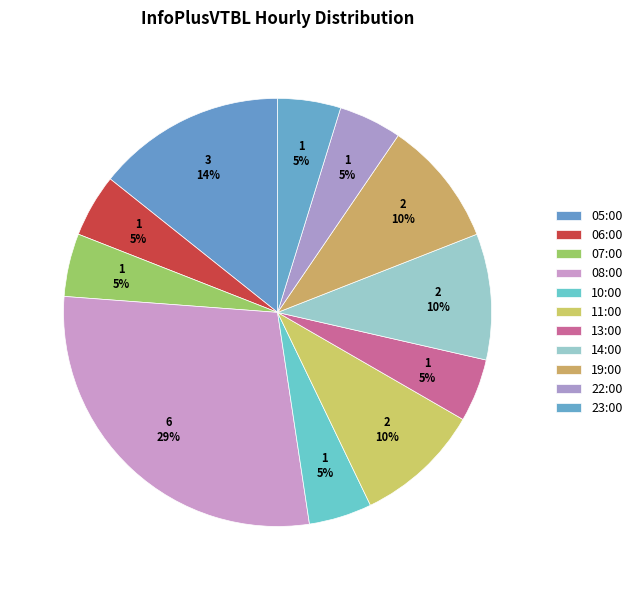

To the nearest percent, what percentage of the pie is 07:00?

5%